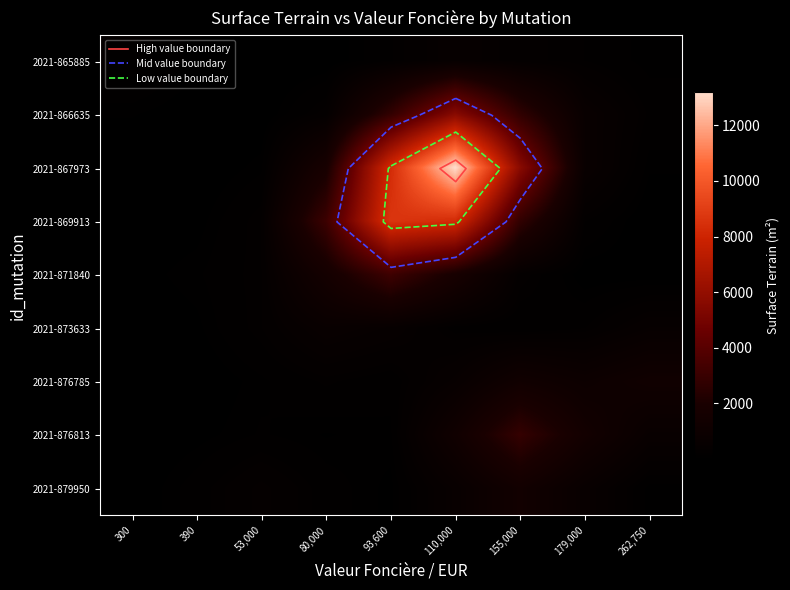

At 179,000, list the series in order from largest to smallest.

2021-876813, 2021-876785, 2021-867973, 2021-866635, 2021-879950, 2021-869913, 2021-865885, 2021-873633, 2021-871840